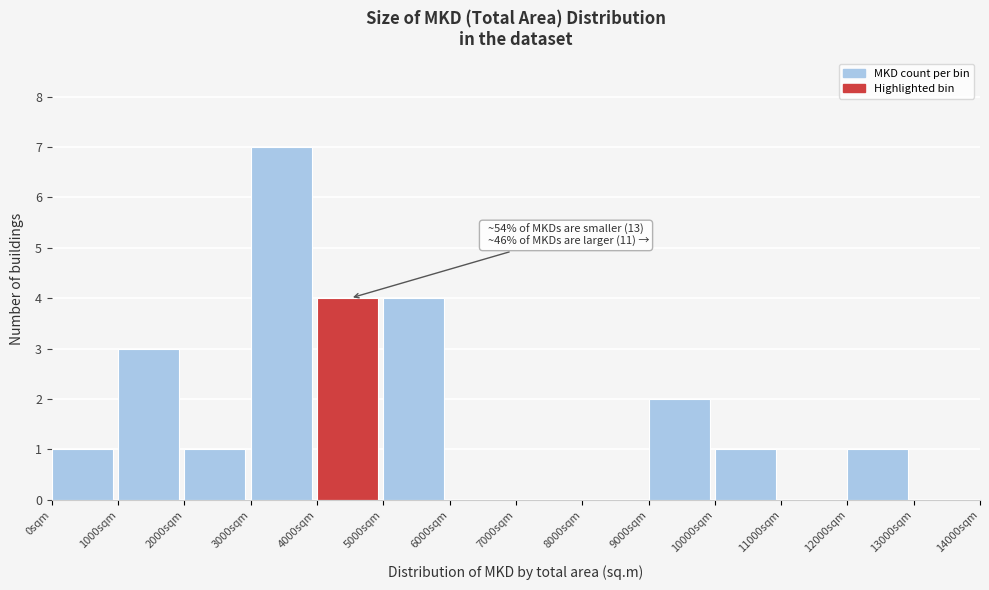

Which range on the x-axis has the tallest bar?

3000 to 4000